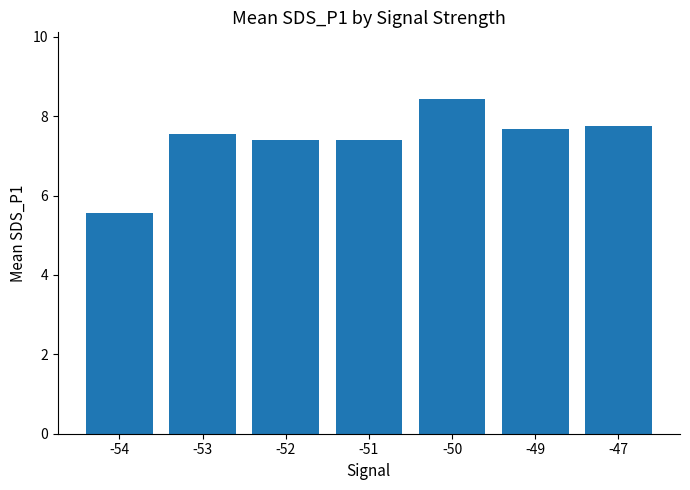

What is the ratio of the value at -47 to the value at -54?

1.4